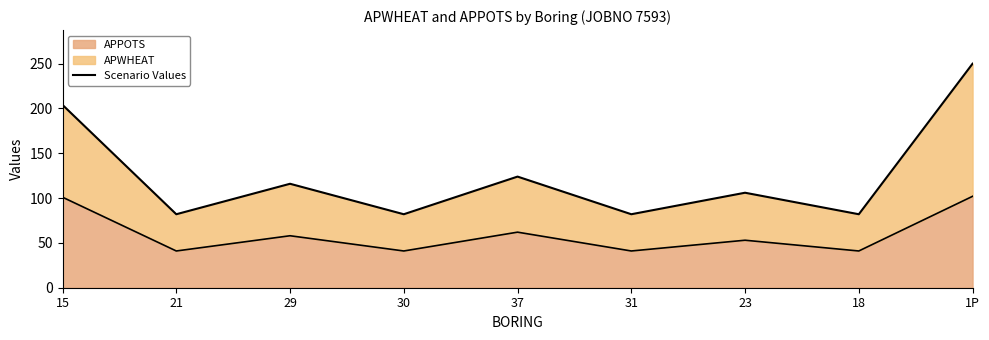

Which category has the highest value across all series?

1P